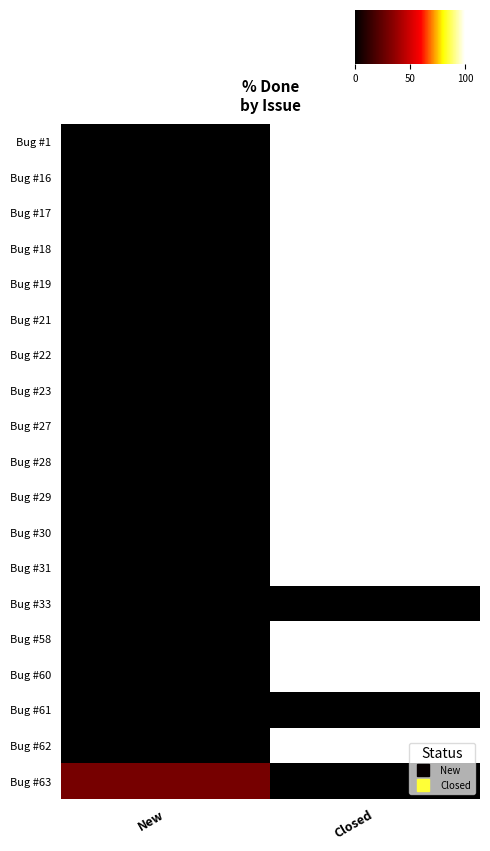

At how many categories does at least one series exceed 42?

1